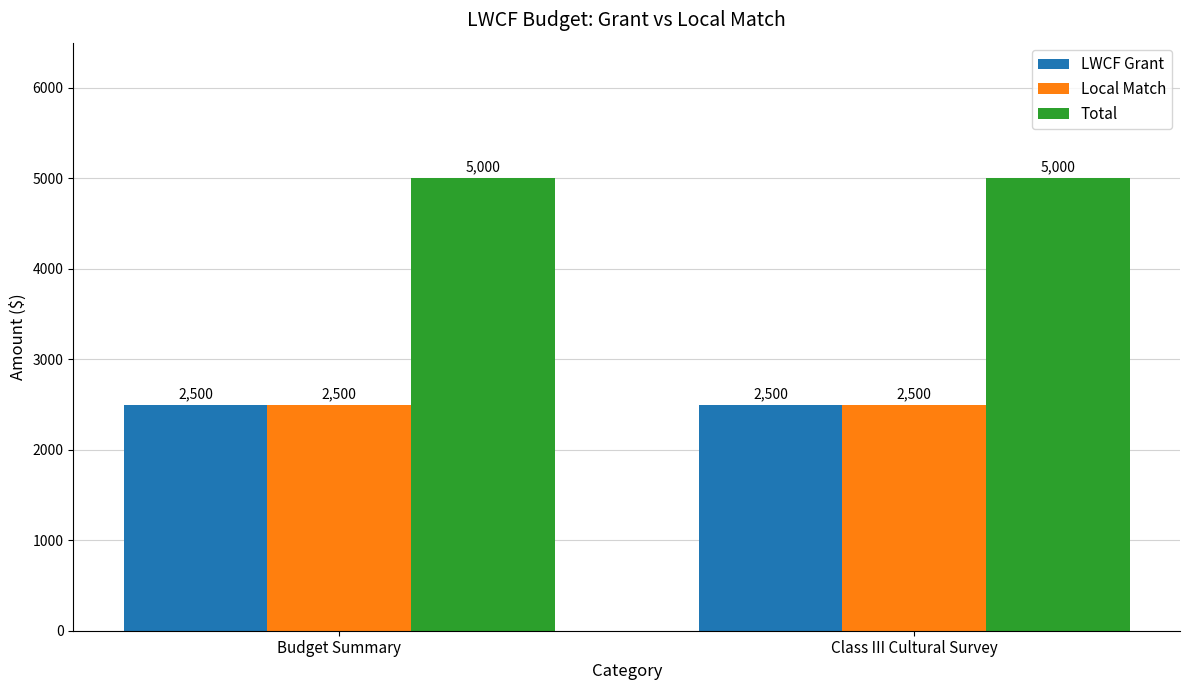

True or false: Total has a value of 5000 at Class III Cultural Survey.

True